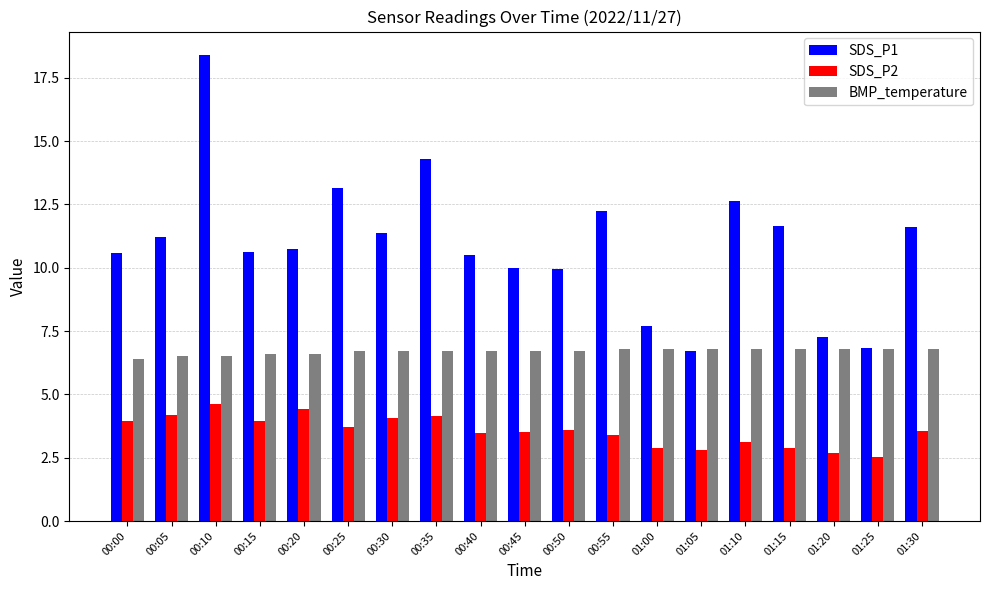

What is the sum of the SDS_P2 values at 00:45 and 00:35?

7.7